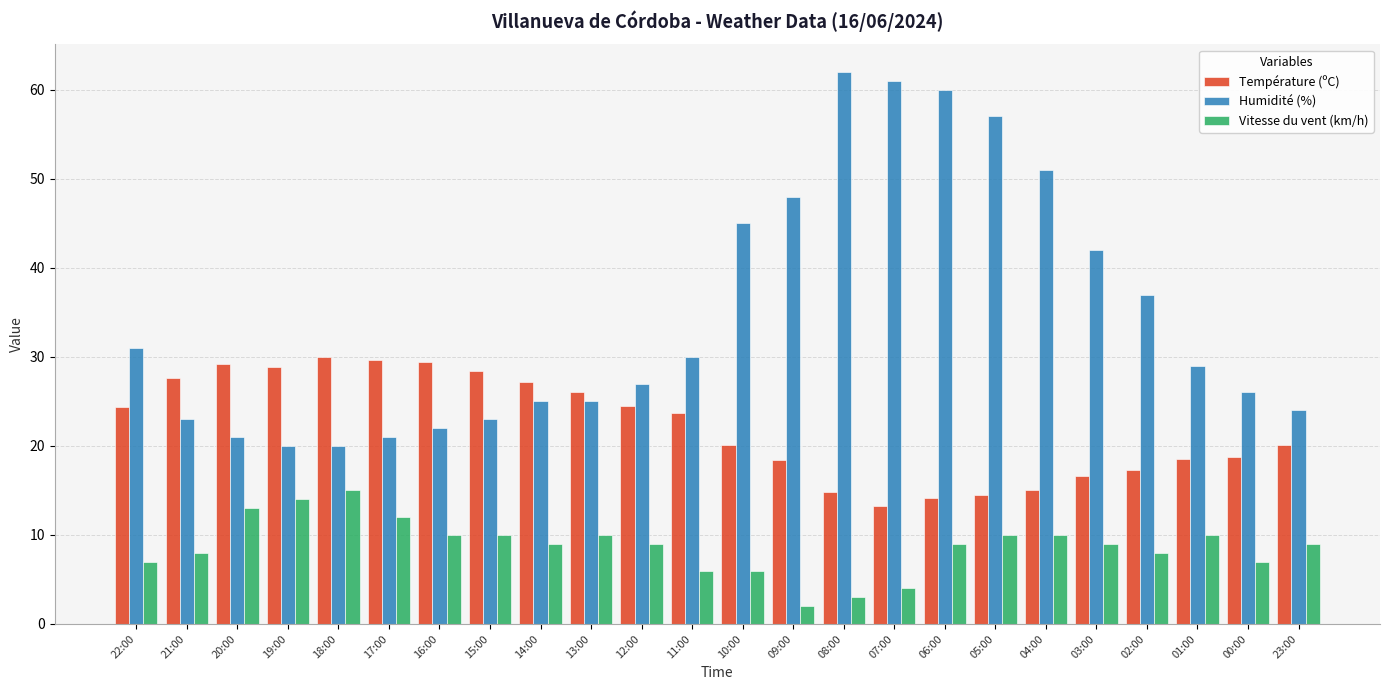

What is the greatest value displayed?

62.0